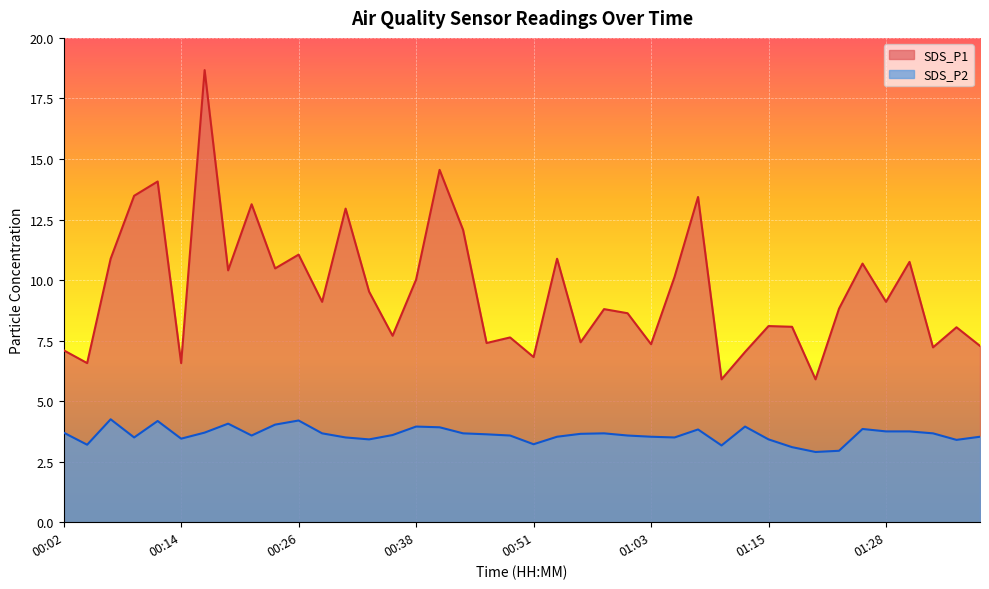

Where does the SDS_P1 series first go above 9?

00:07